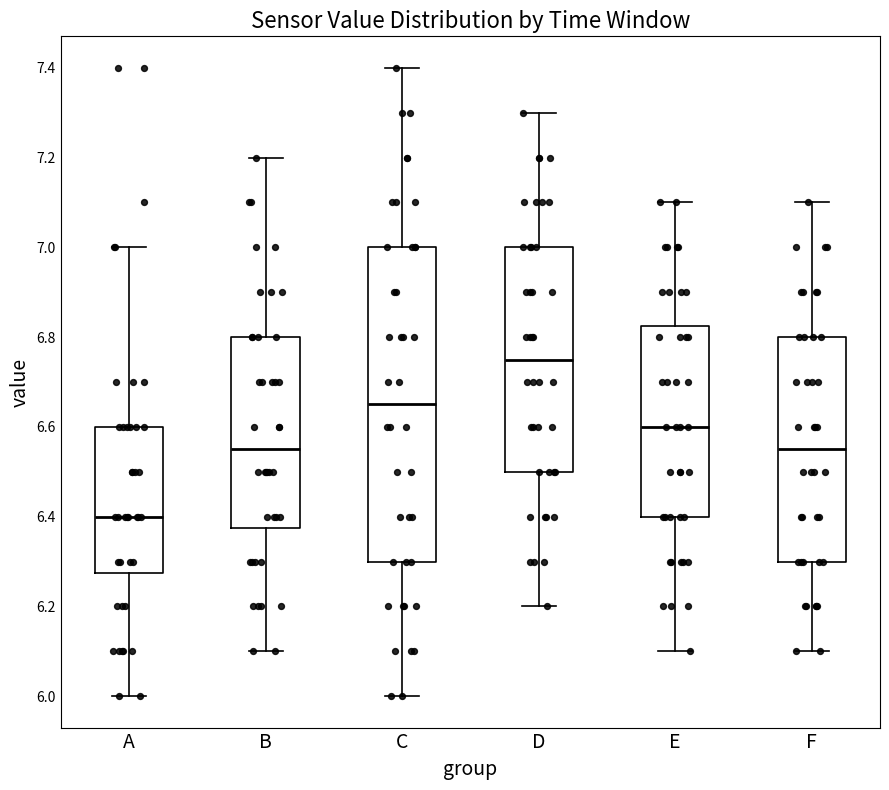

Where does the lower whisker of the box for A end on the y-axis? The values are not printed on the chart, so give them approximately, as read against the axis.

6.00